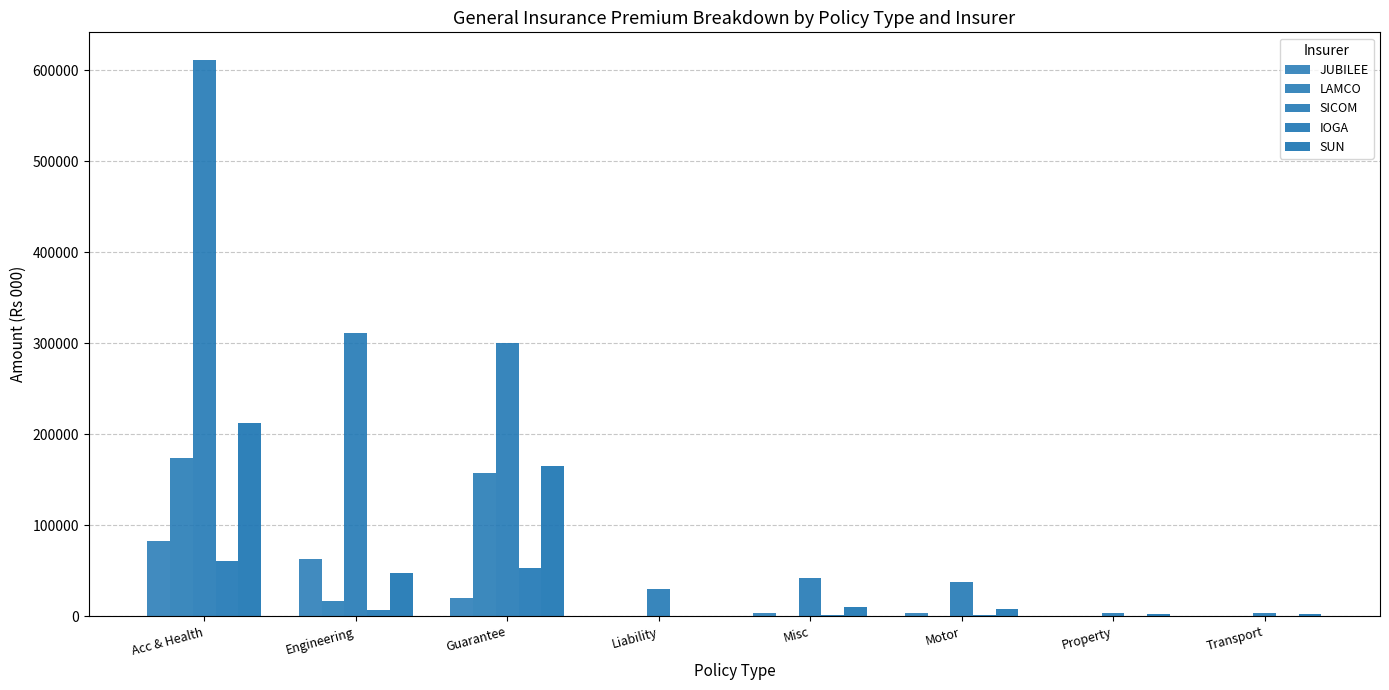

What is the average value of the SICOM series?

167272.6